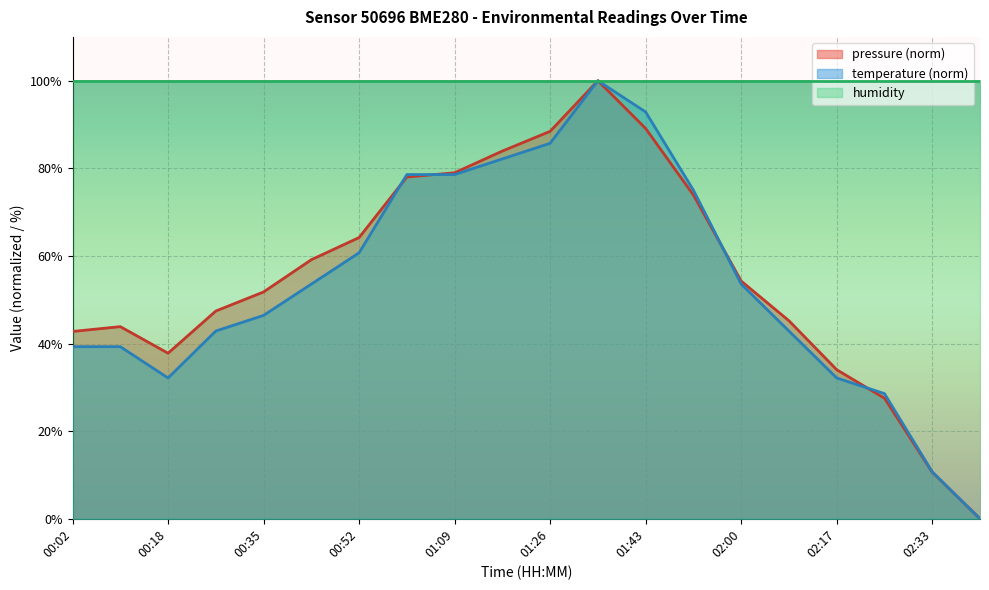

Which label corresponds to the smallest value in the chart?

02:42